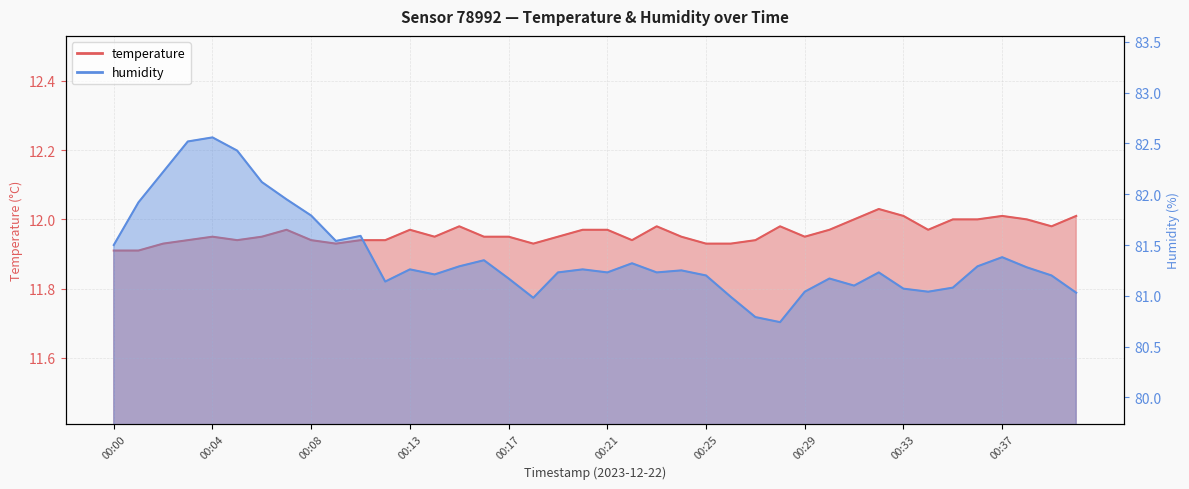

Reading left to right, what are all the values shown in this chart?

temperature: 00:00=11.9	00:01=11.9	00:02=11.9	00:03=11.9	00:04=11.9	00:05=11.9	00:06=11.9	00:07=12.0	00:08=11.9	00:09=11.9	00:10=11.9	00:11=11.9	00:13=12.0	00:14=11.9	00:15=12.0	00:16=11.9	00:17=11.9	00:18=11.9	00:19=11.9	00:20=12.0	00:21=12.0	00:22=11.9	00:23=12.0	00:24=11.9	00:25=11.9	00:26=11.9	00:27=11.9	00:28=12.0	00:29=11.9	00:30=12.0	00:31=12.0	00:32=12.0	00:33=12.0	00:34=12.0	00:35=12.0	00:36=12.0	00:37=12.0	00:38=12.0	00:39=12.0	00:40=12.0
humidity: 00:00=81.5	00:01=81.9	00:02=82.2	00:03=82.5	00:04=82.6	00:05=82.4	00:06=82.1	00:07=82.0	00:08=81.8	00:09=81.5	00:10=81.6	00:11=81.1	00:13=81.3	00:14=81.2	00:15=81.3	00:16=81.3	00:17=81.2	00:18=81.0	00:19=81.2	00:20=81.3	00:21=81.2	00:22=81.3	00:23=81.2	00:24=81.2	00:25=81.2	00:26=81.0	00:27=80.8	00:28=80.7	00:29=81.0	00:30=81.2	00:31=81.1	00:32=81.2	00:33=81.1	00:34=81.0	00:35=81.1	00:36=81.3	00:37=81.4	00:38=81.3	00:39=81.2	00:40=81.0